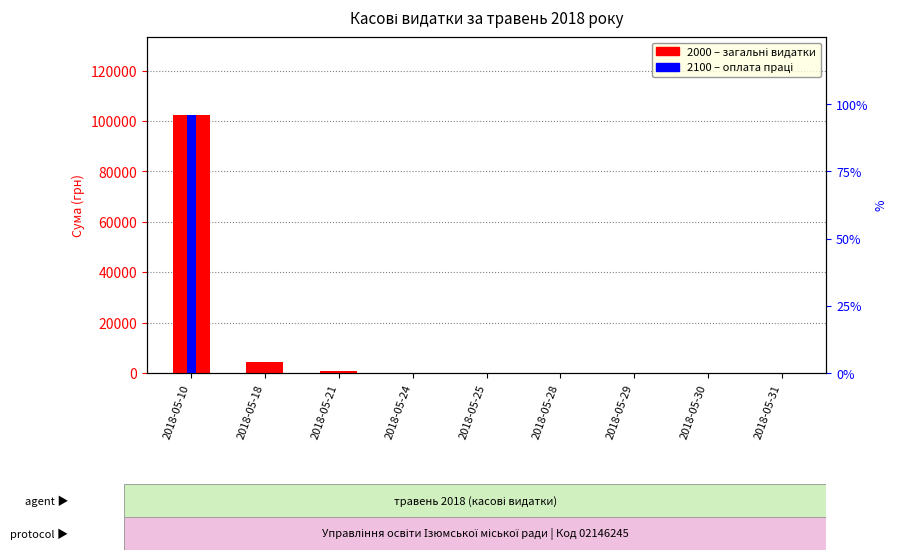

What is the sum of all 2000 (Загальні видатки) values?

107484